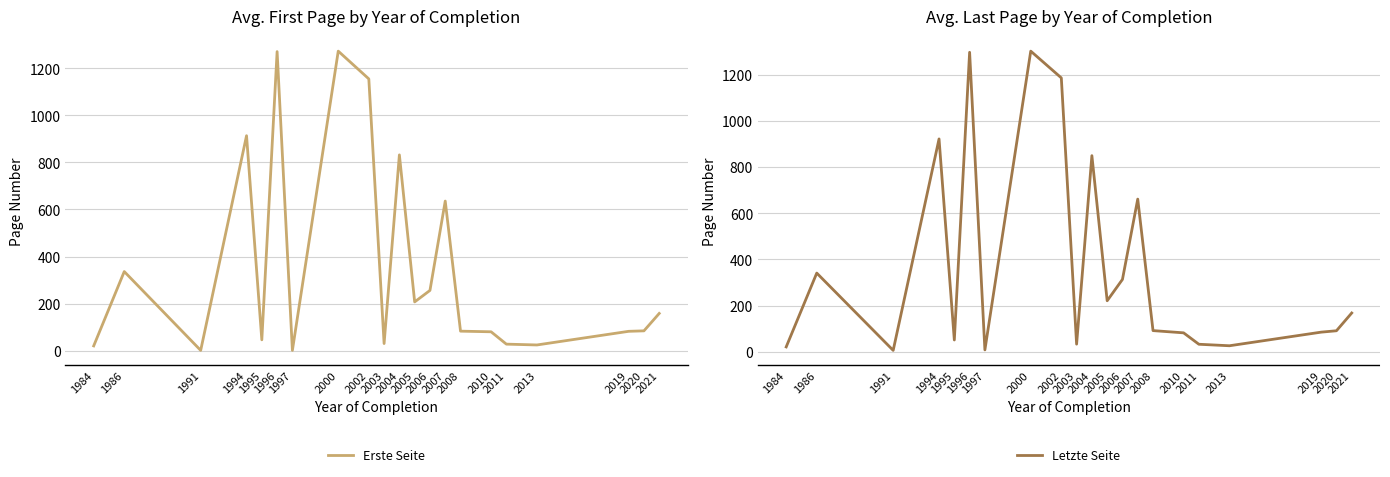

What is the total value across all series at 2005?

428.0